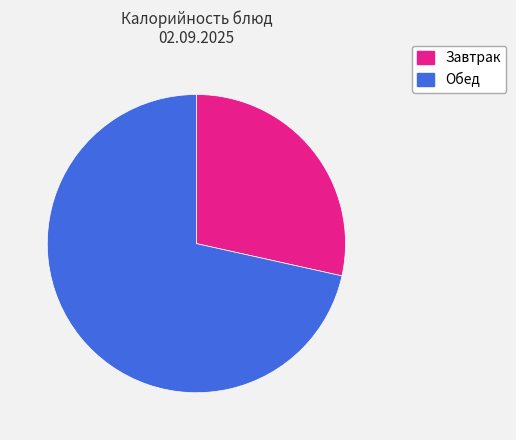

Is there a majority slice in this chart?

Yes